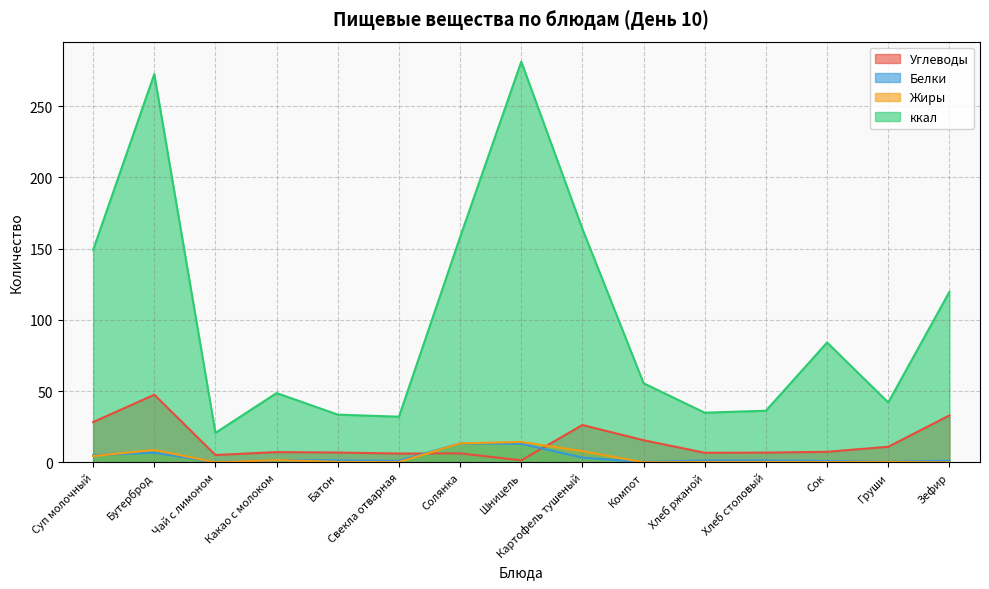

At how many categories does at least one series exceed 276?

1